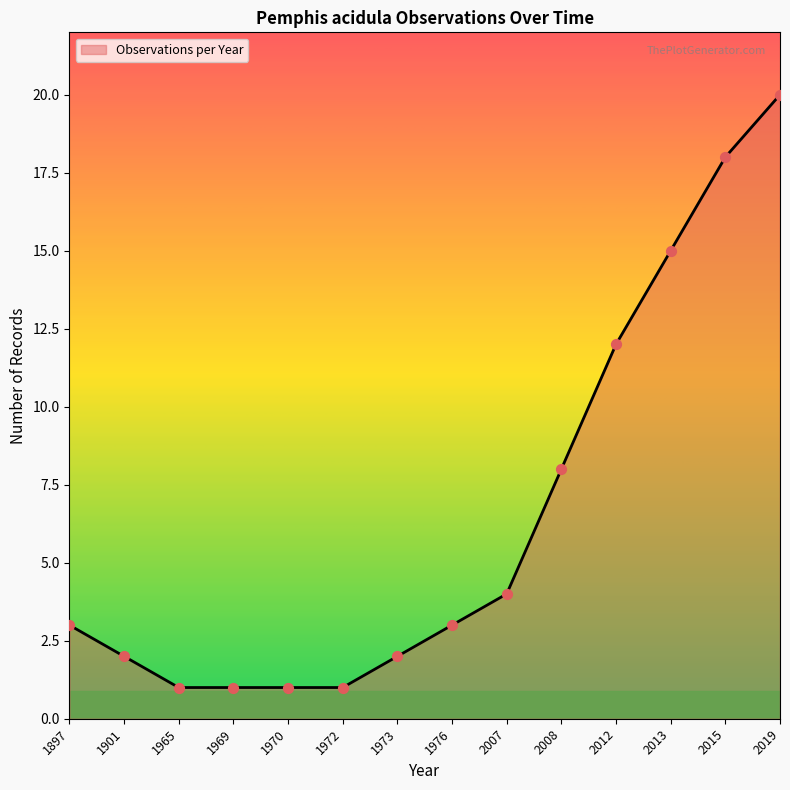

What is the change in value from 1965 to 2013?

+14